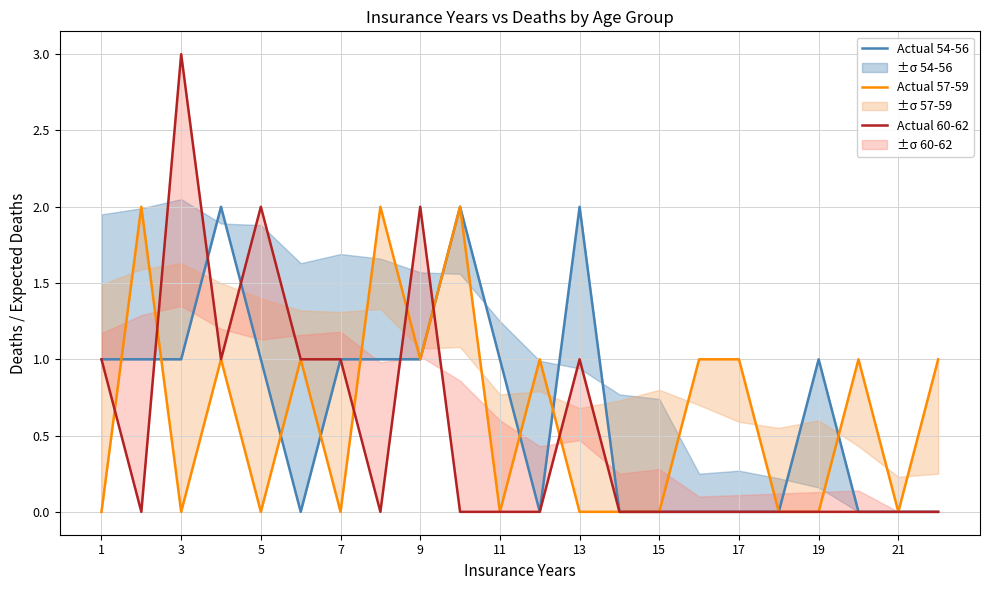

Does the chart have visible grid lines?

Yes